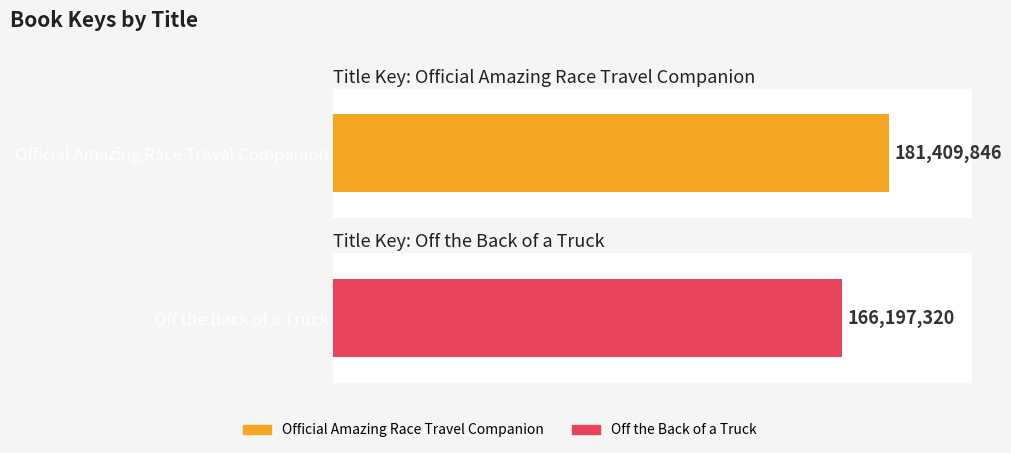

Where is the data nearest to the value 173803583?

Official Amazing Race Travel Companion